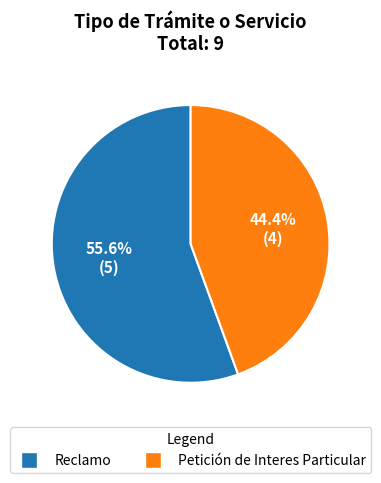

Which slice is the smallest?

Petición de Interes Particular